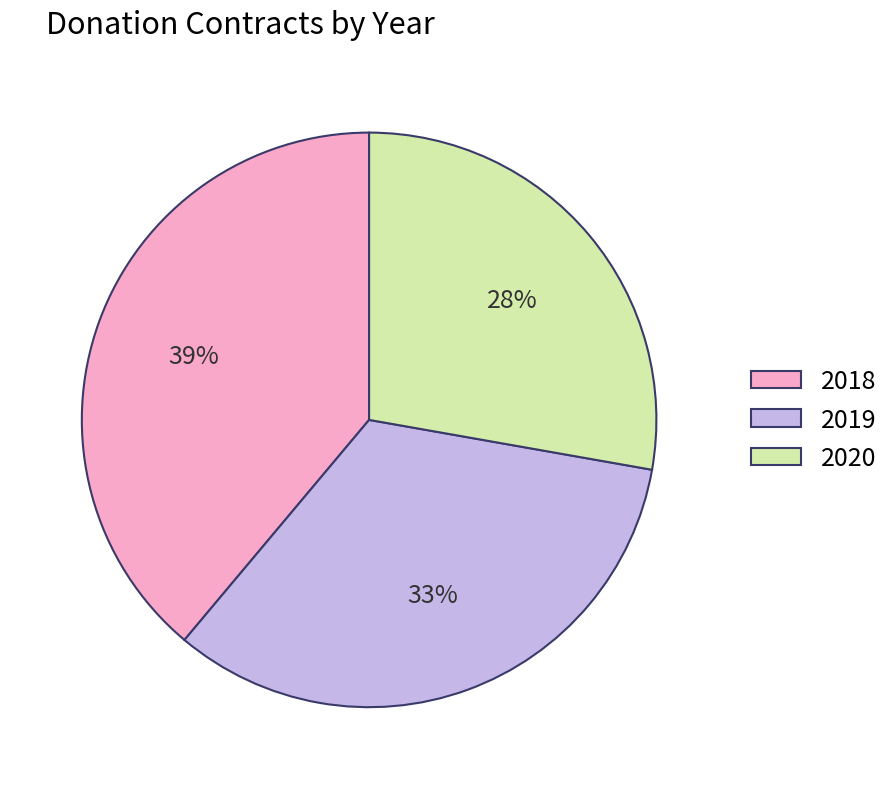

To the nearest percent, what portion does 2019 represent?

33%